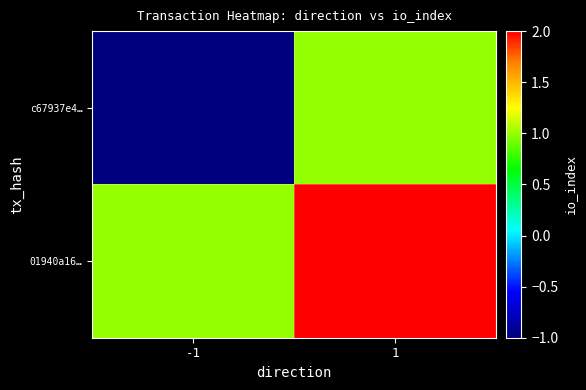

Reading left to right, transcribe all the data shown in this chart.

c67937e4…: -1=-1	1=1
01940a16…: -1=1	1=2